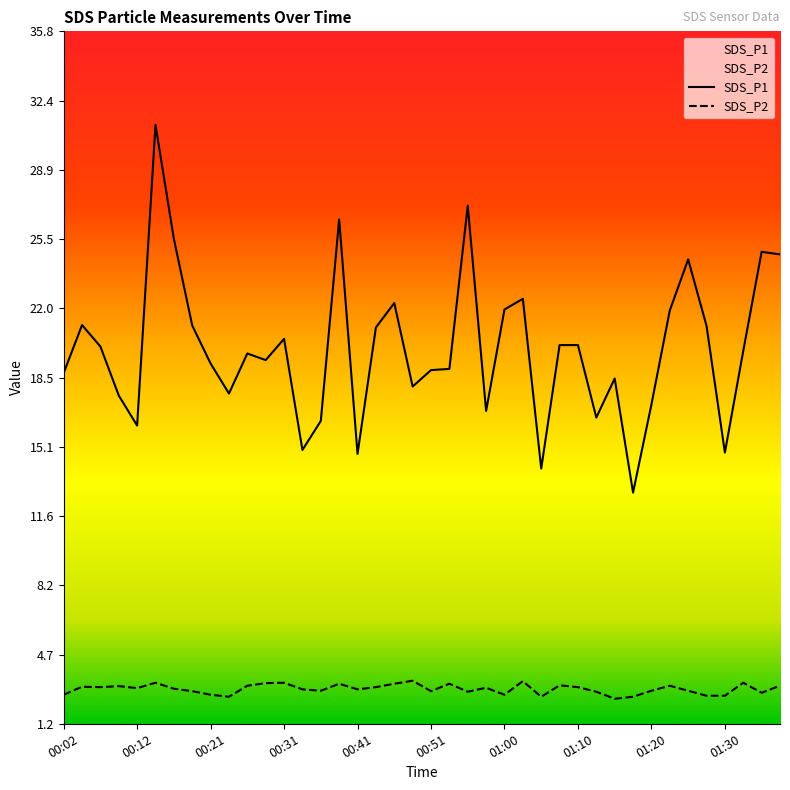

Which label corresponds to the largest value in the chart?

00:14